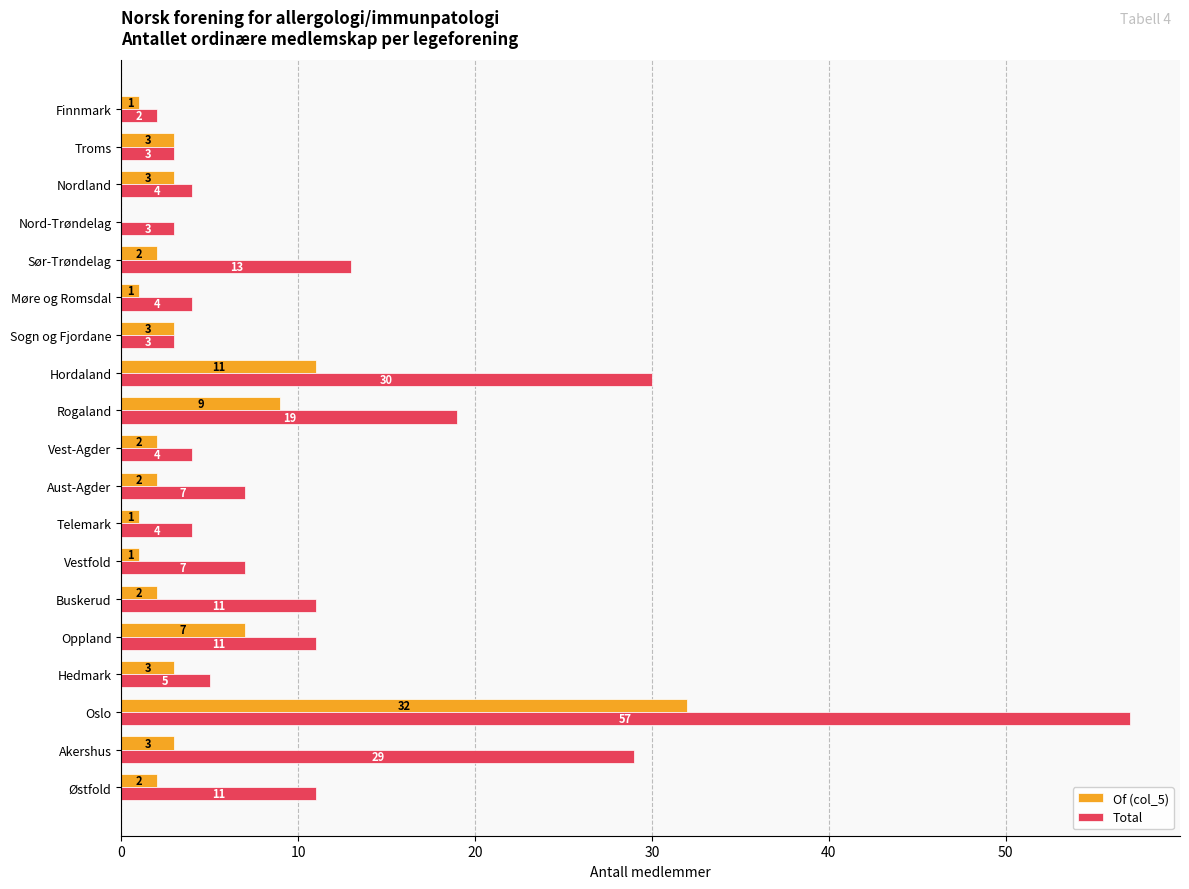

True or false: Of (col_5) has a value of 0 at Nord-Trøndelag.

True